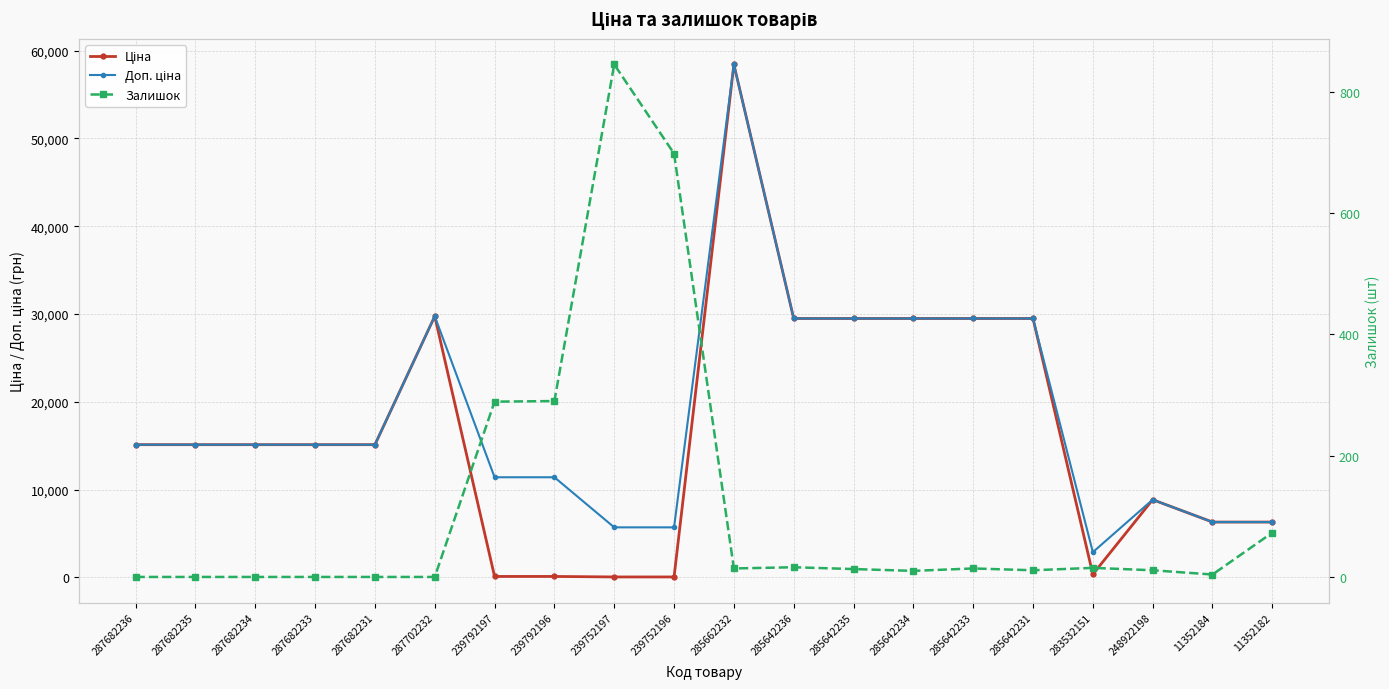

What is the sum of the Ціна values at 248922198 and 283532151?

9216.5